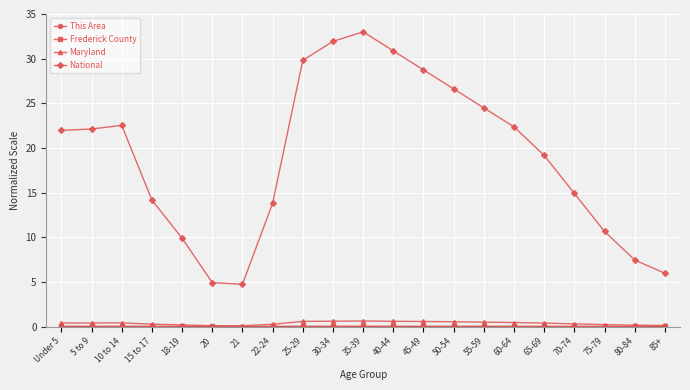

Is it true that Maryland equals 0.3 at 22-24?

True